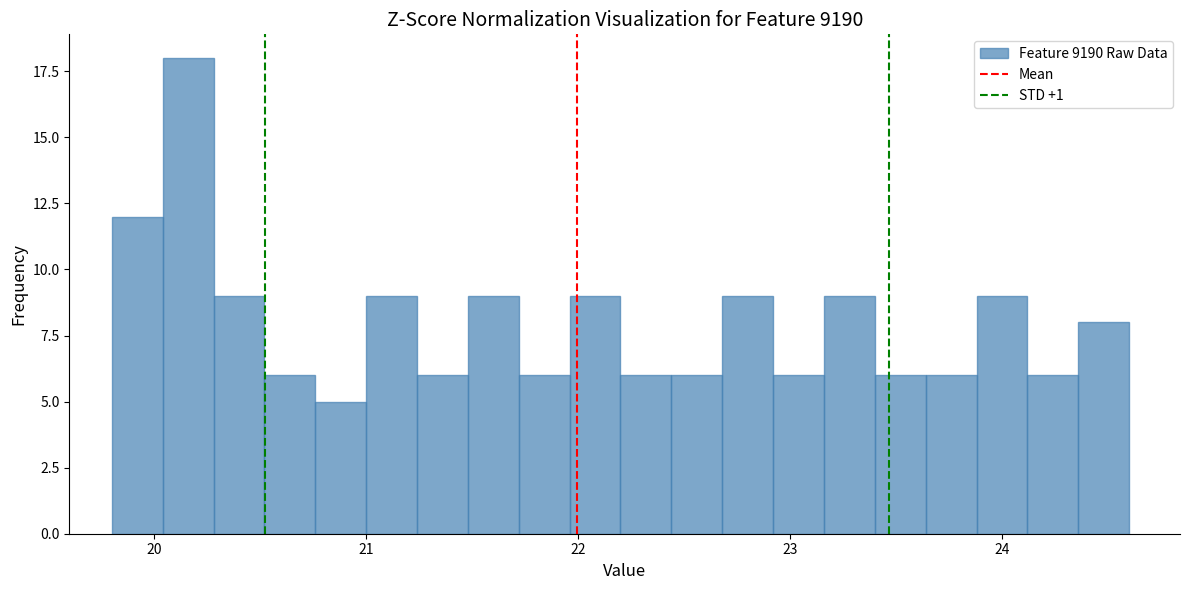

Read against the x-axis, roughly where is the centre of the tallest bar?

20.2